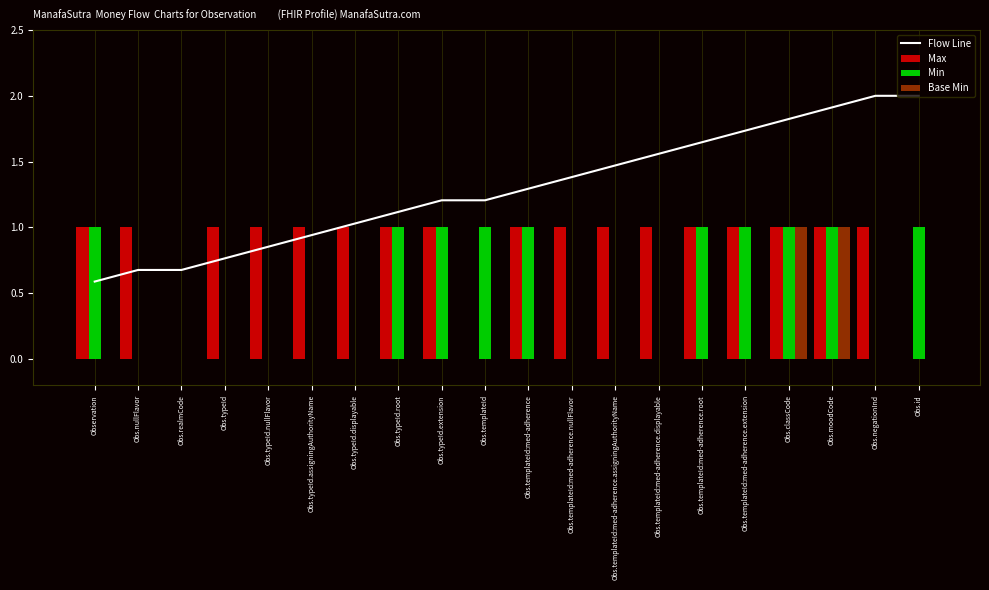

Is the value of Base Min at Obs.classCode greater than the value of Max at Obs.typeId.extension?

No